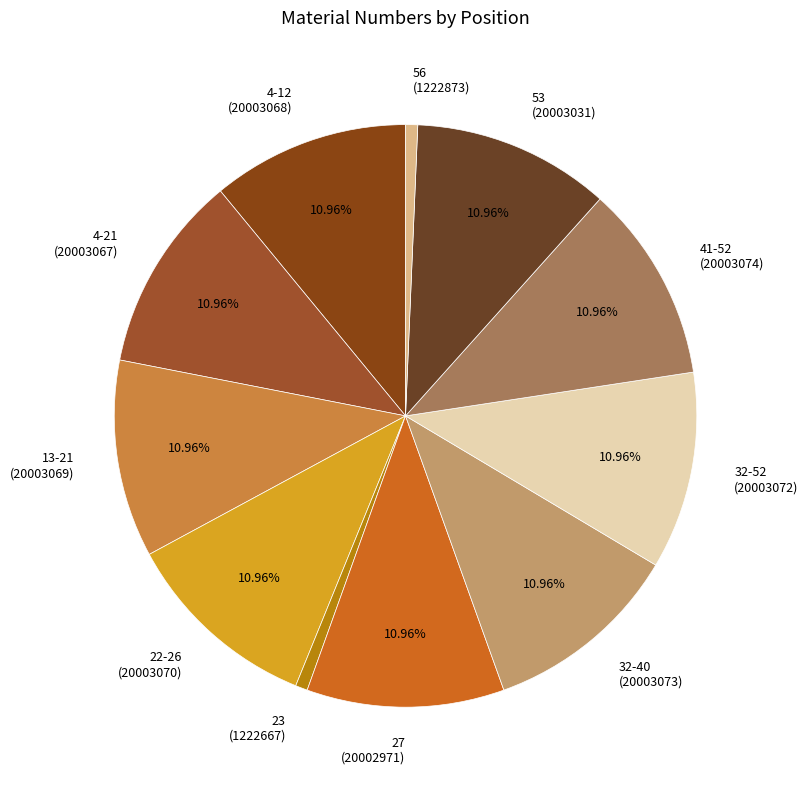

To the nearest percent, what percentage of the pie is 41-52?

11%